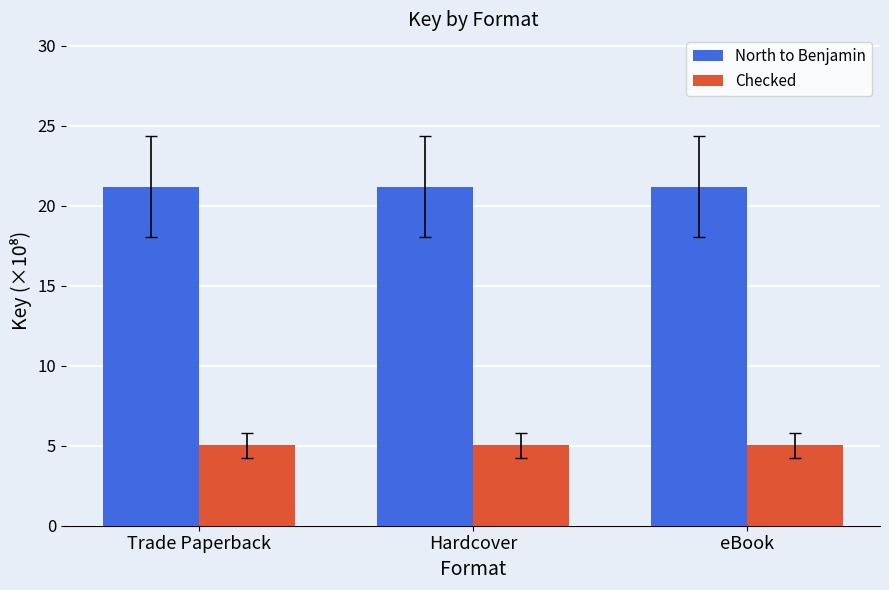

How many bars are there in each group?

2